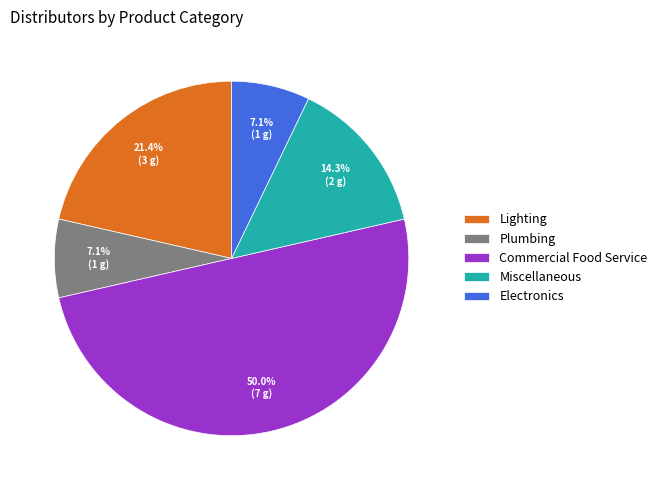

Count the number of slices in the pie.

5